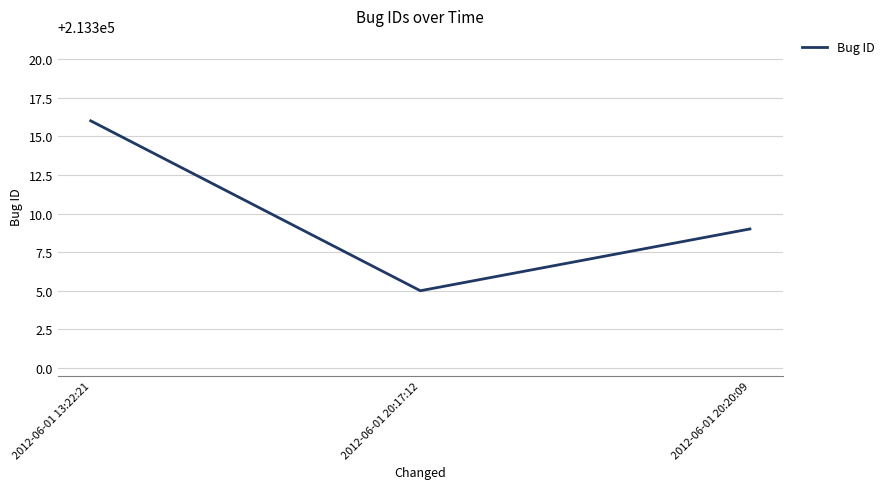

Count the number of categories in the chart.

3